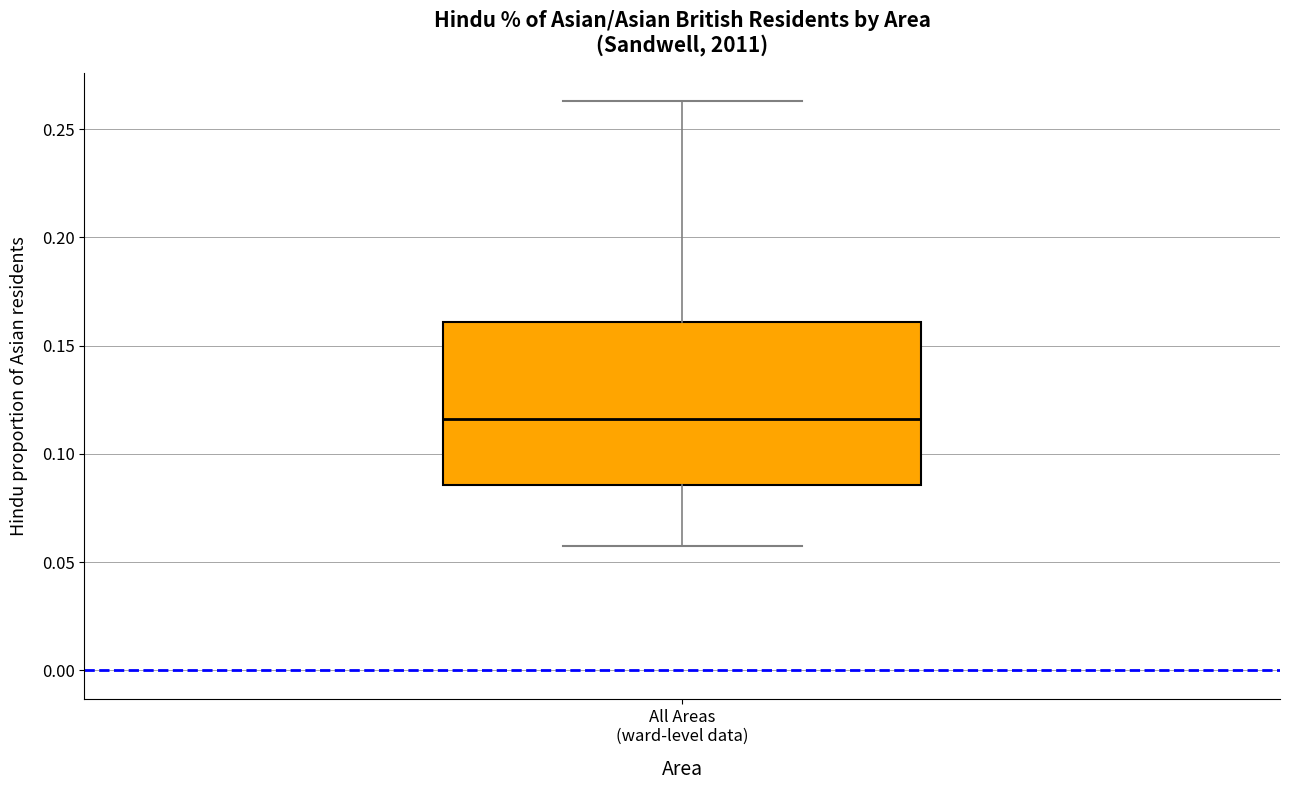

Where is the lower edge of the box for All Areas (ward-level data) on the y-axis? The values are not printed on the chart, so give them approximately, as read against the axis.

0.085